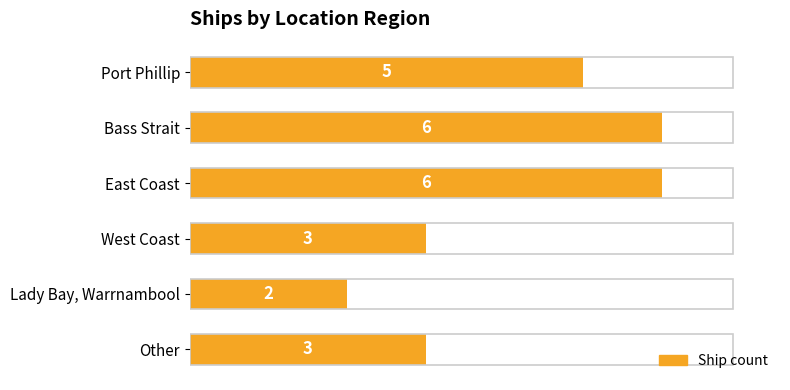

Approximately how many times larger is the value at Lady Bay, Warrnambool compared to East Coast?

0.3